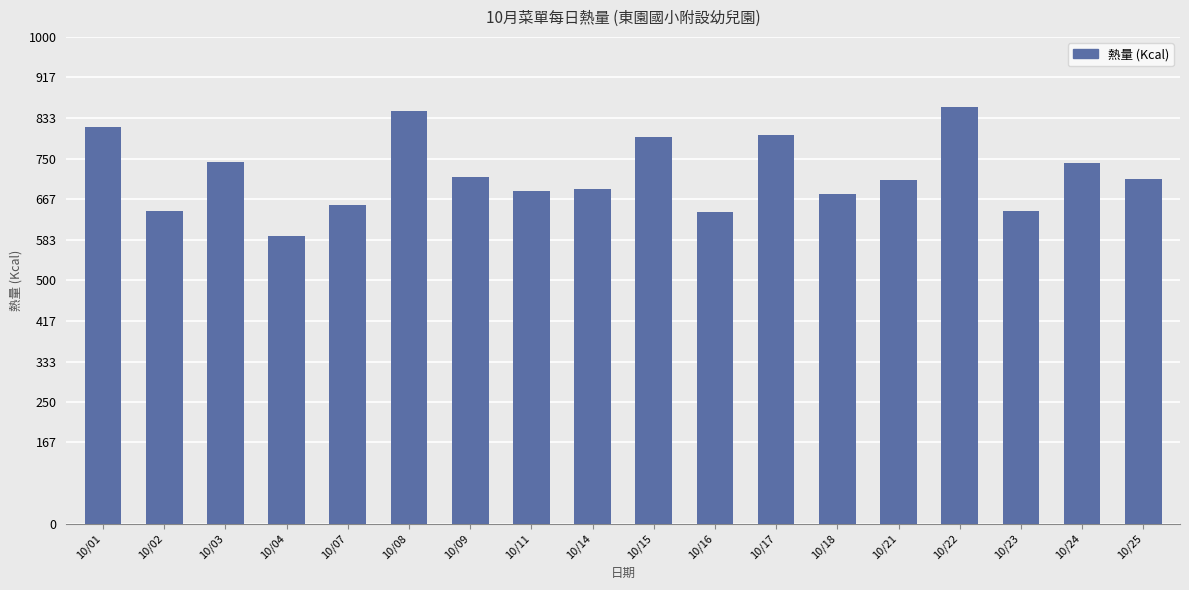

What is the smallest value displayed?

590.0